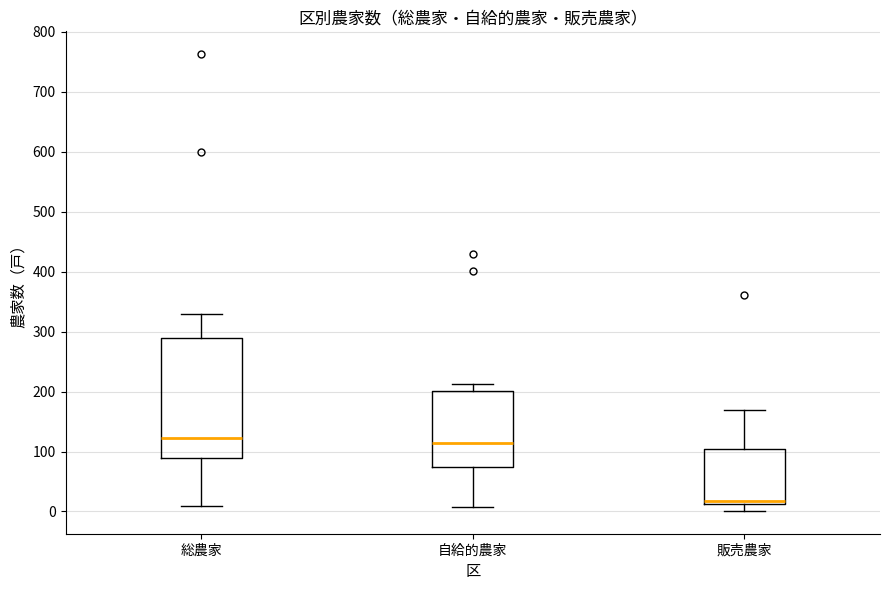

Comparing the boxes themselves (not the whiskers), which one is the tallest?

総農家